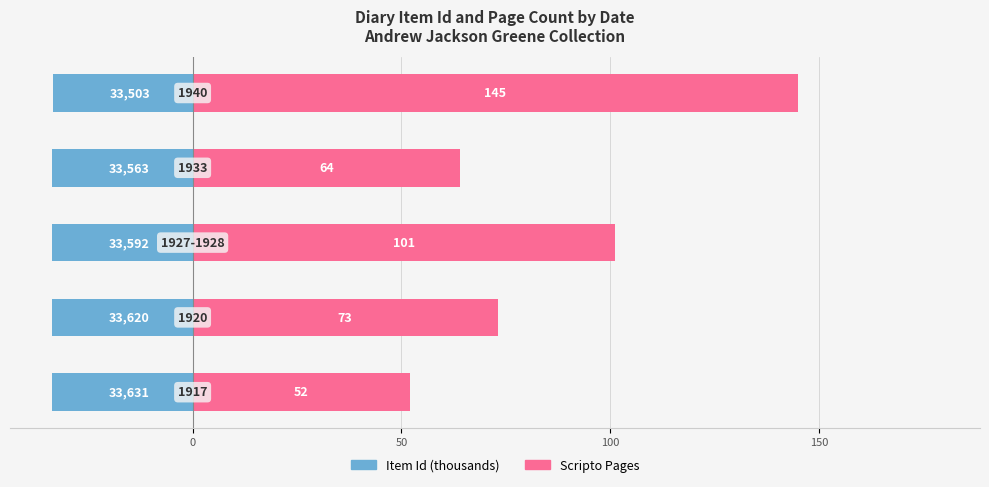

What is the minimum value shown in the chart?

-33.6